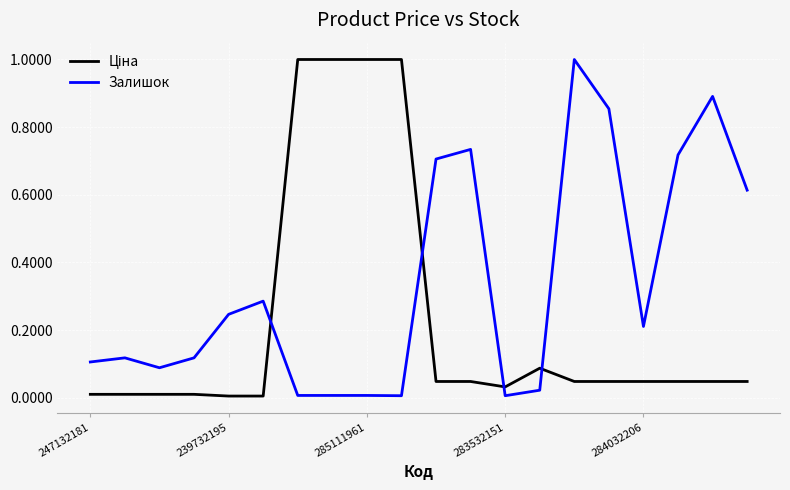

What is the maximum value for Залишок?

1.0